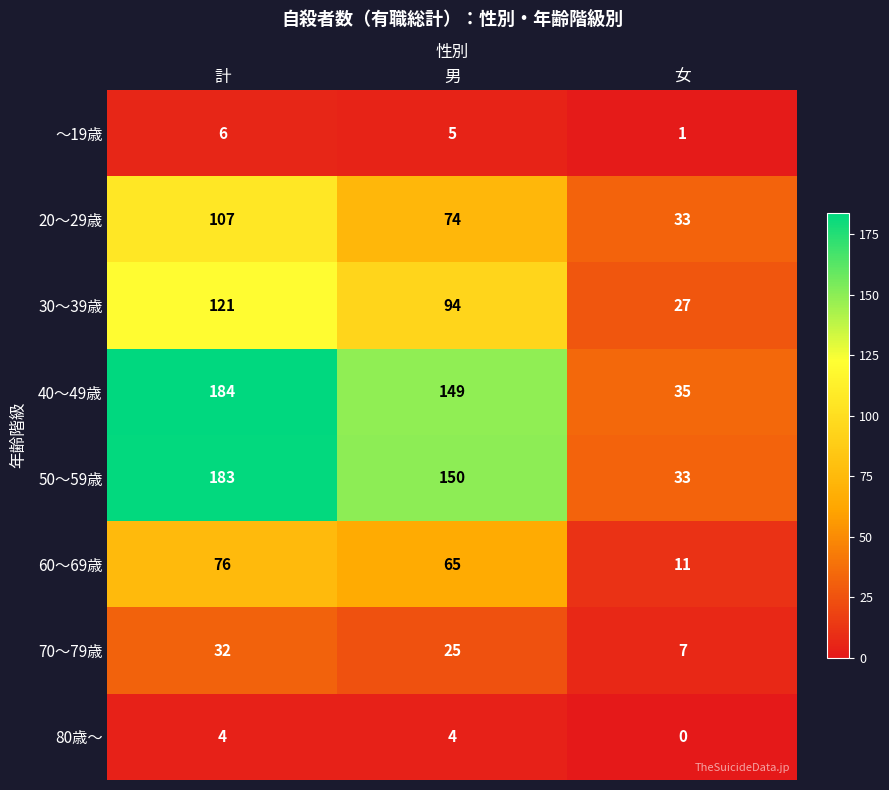

Where does the 50～59歳 series first go above 150?

計